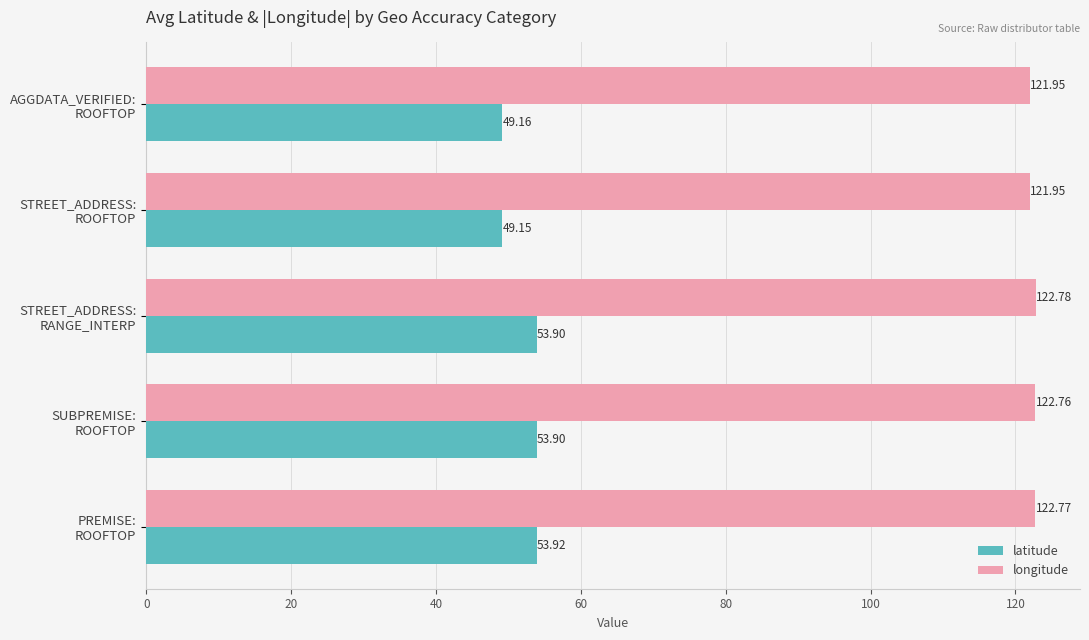

At which category does the chart reach its minimum across all series?

STREET_ADDRESS:
ROOFTOP